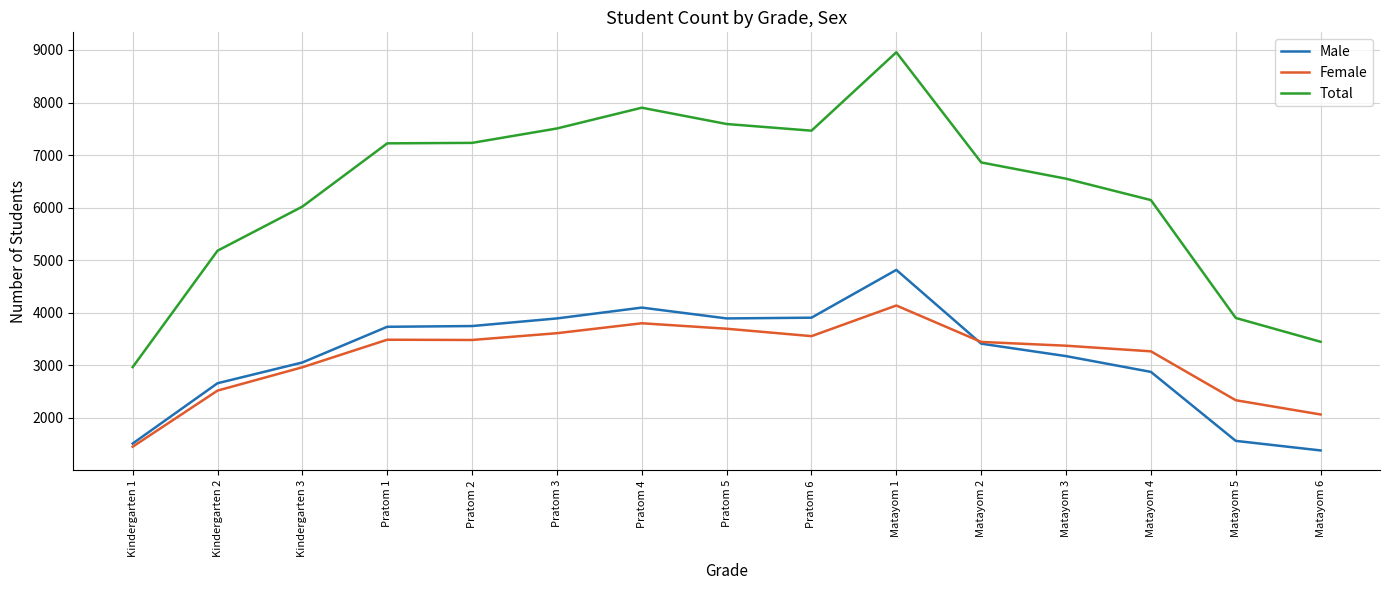

Does the chart have visible grid lines?

Yes